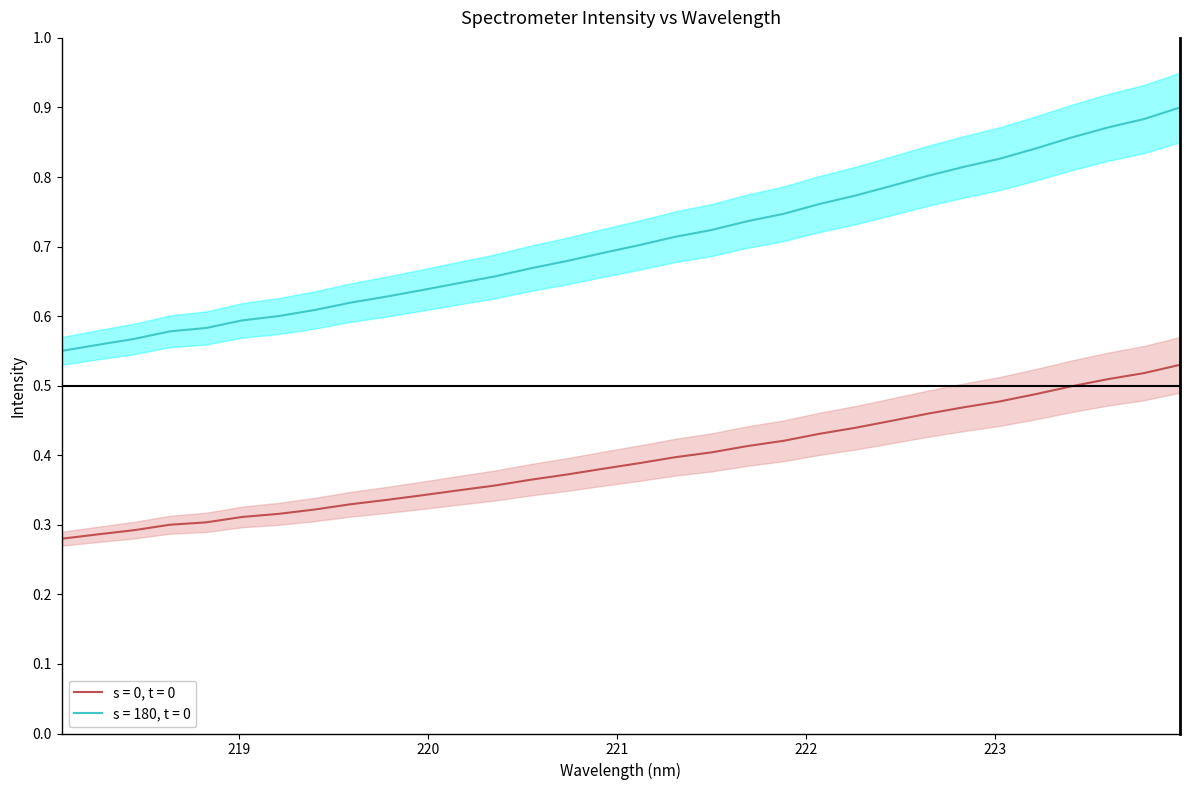

Between 219.9712 and 220.5444, which is larger?

220.5444